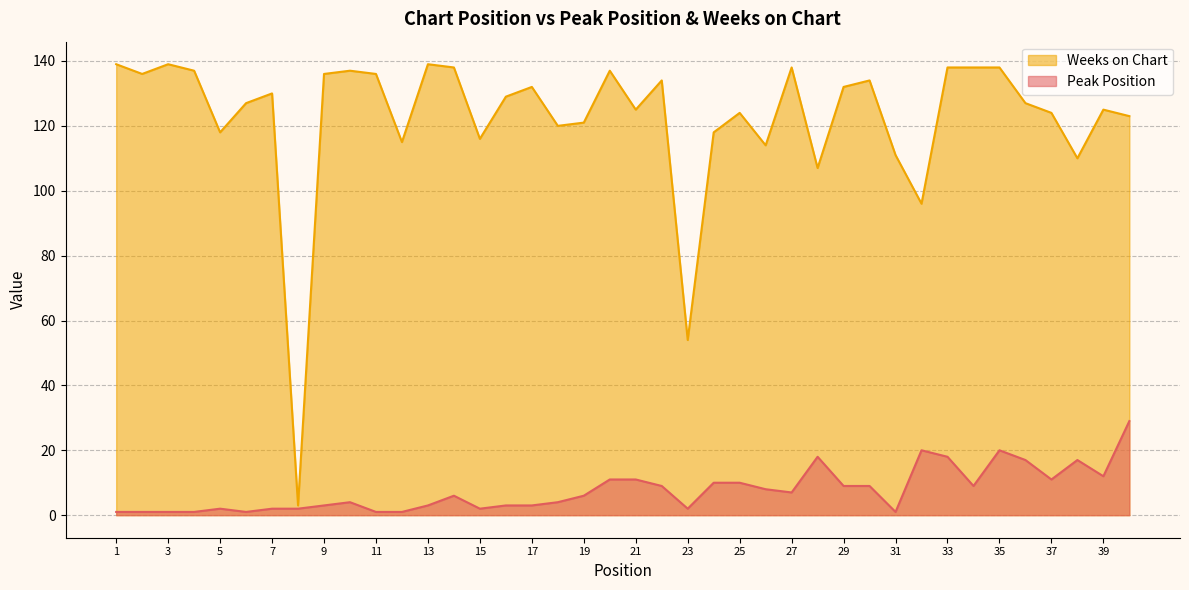

Count the number of data series in this chart.

2